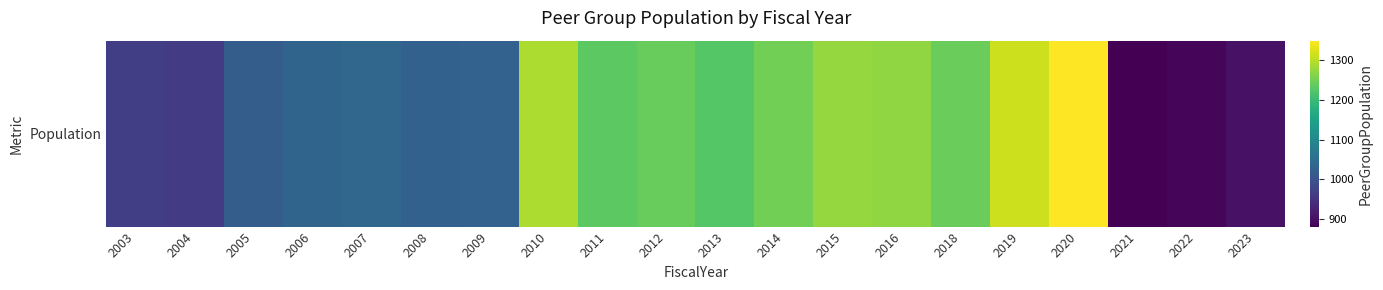

Count the number of categories in the chart.

20